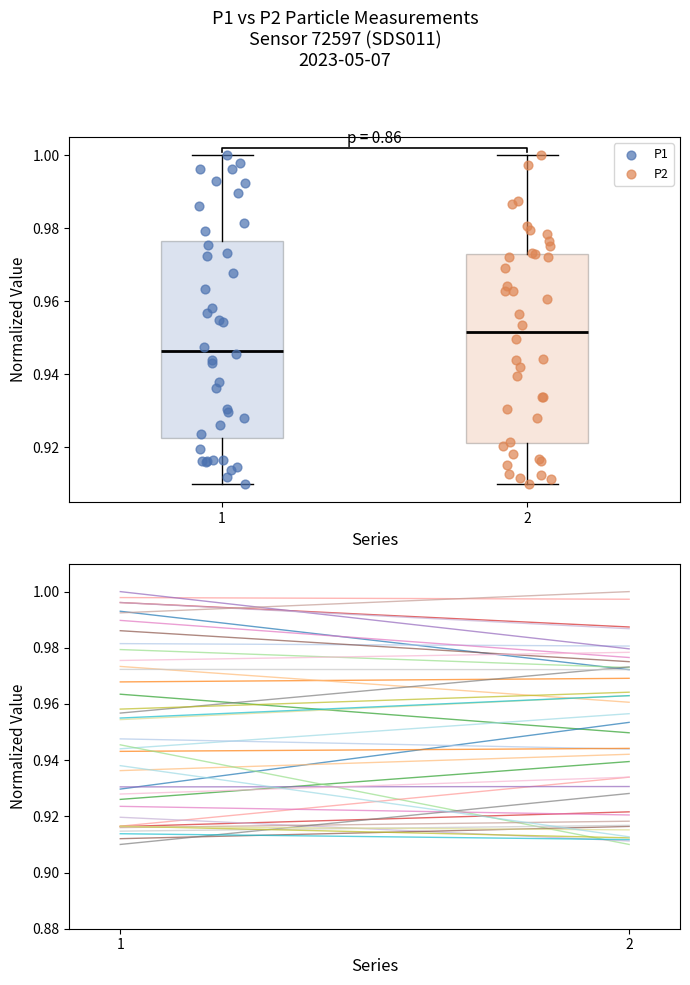

What are all the series names shown in the legend?

P1, P2